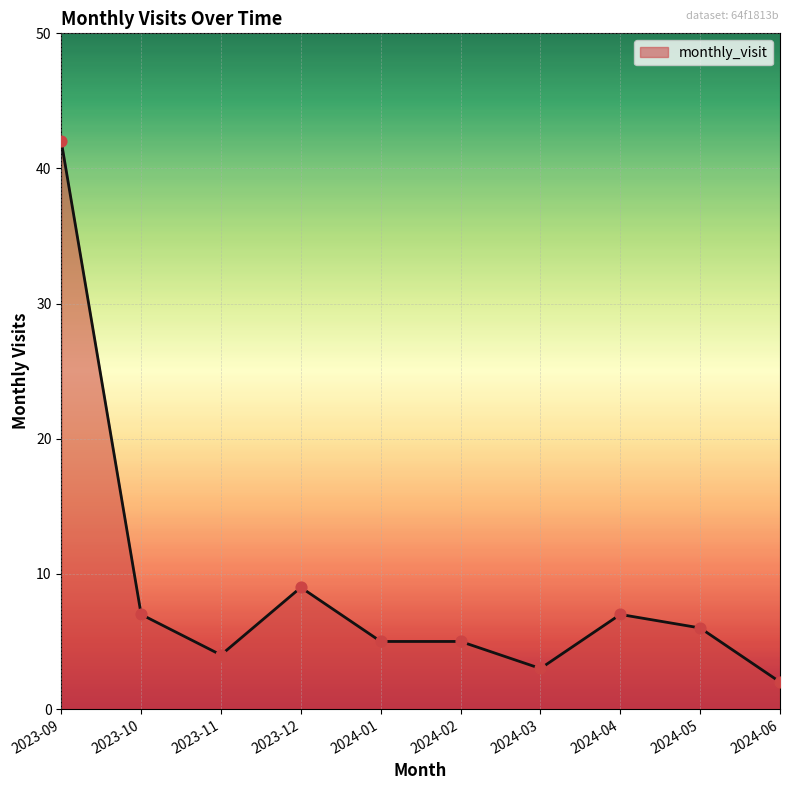

What is the change in value from 2023-09 to 2024-06?

-40